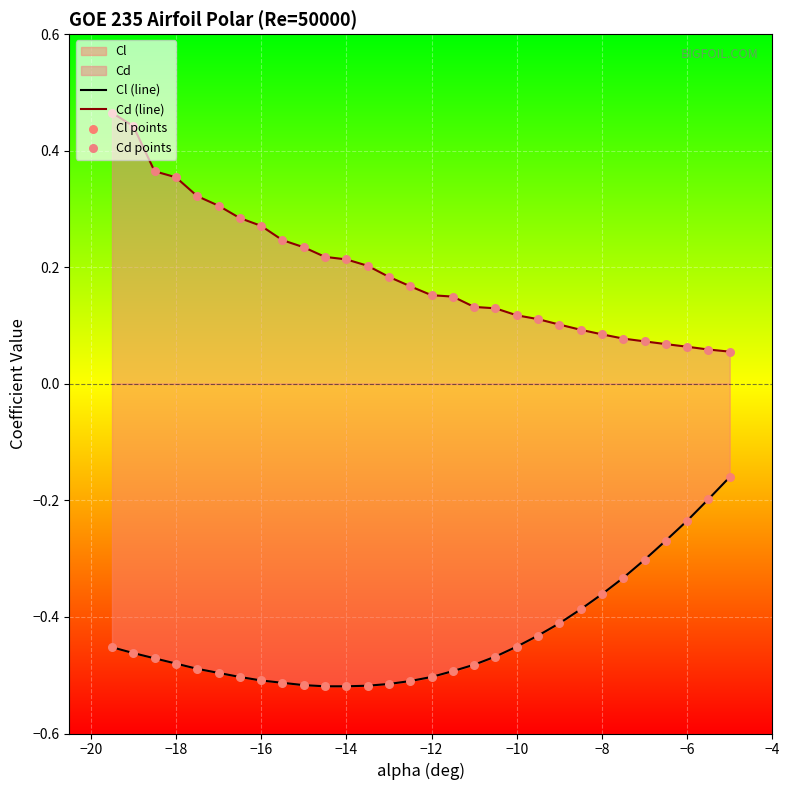

Which series contains the highest Y value?

Cd (line)